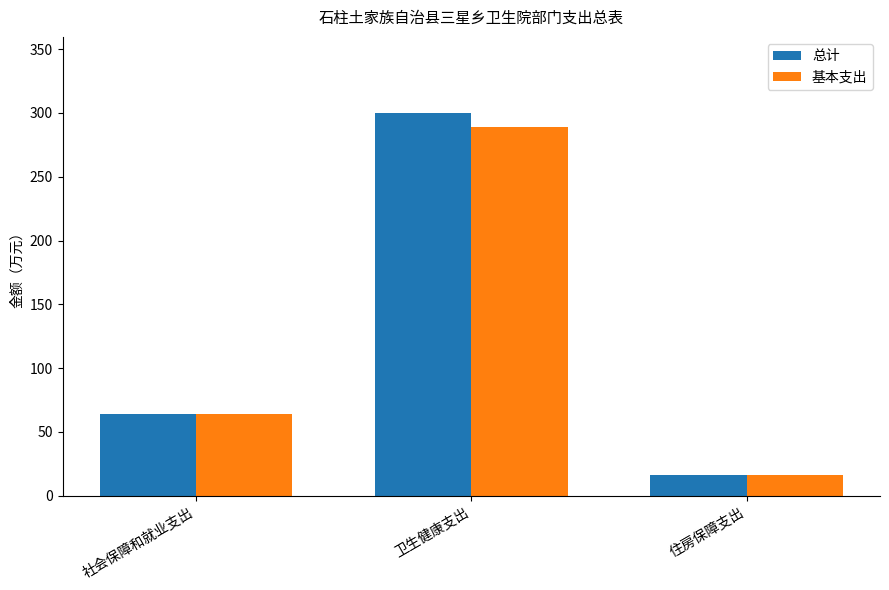

Rank the categories by 基本支出 value from lowest to highest.

住房保障支出, 社会保障和就业支出, 卫生健康支出